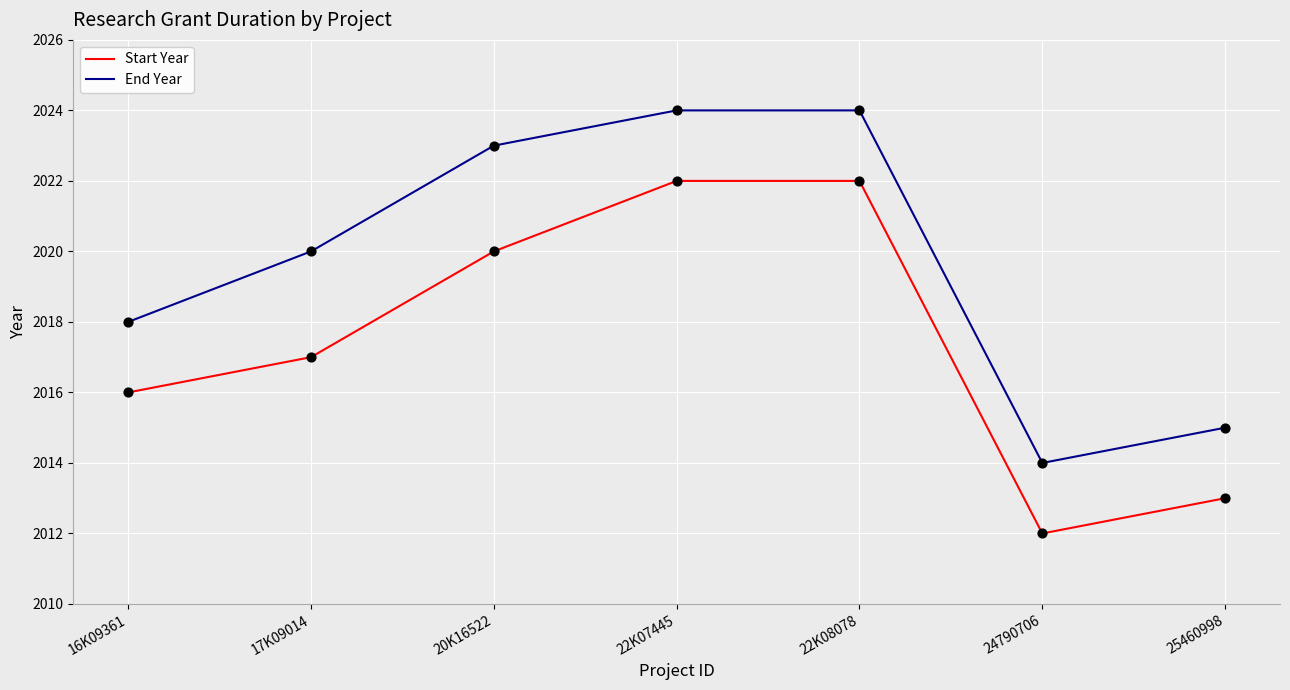

Is the value of End Year at 16K09361 greater than the value of Start Year at 20K16522?

No